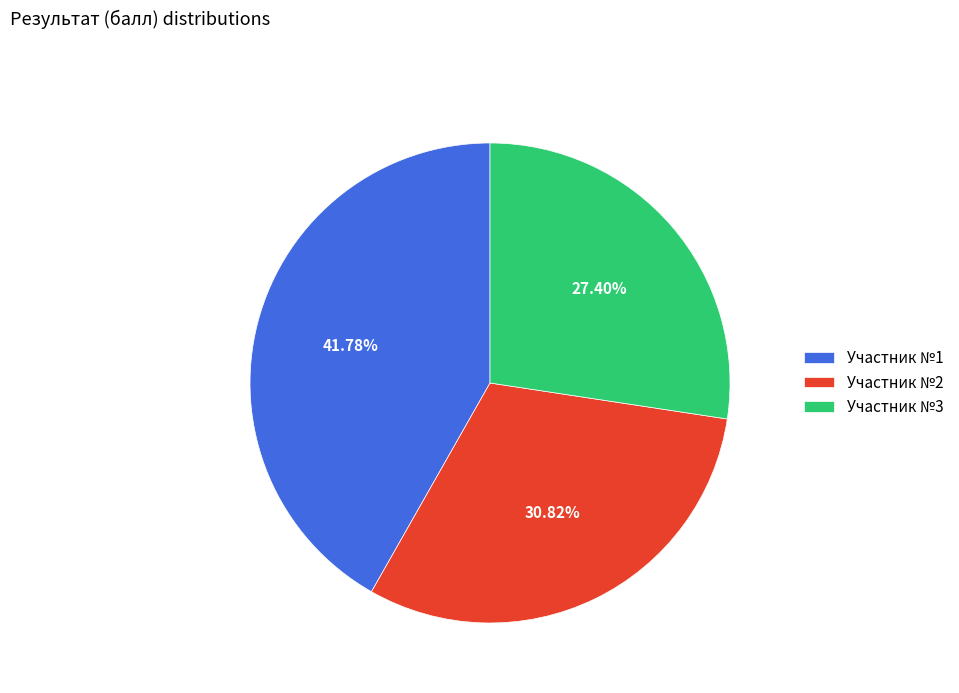

Is the sum of Участник №2 and Участник №1 greater than half?

Yes